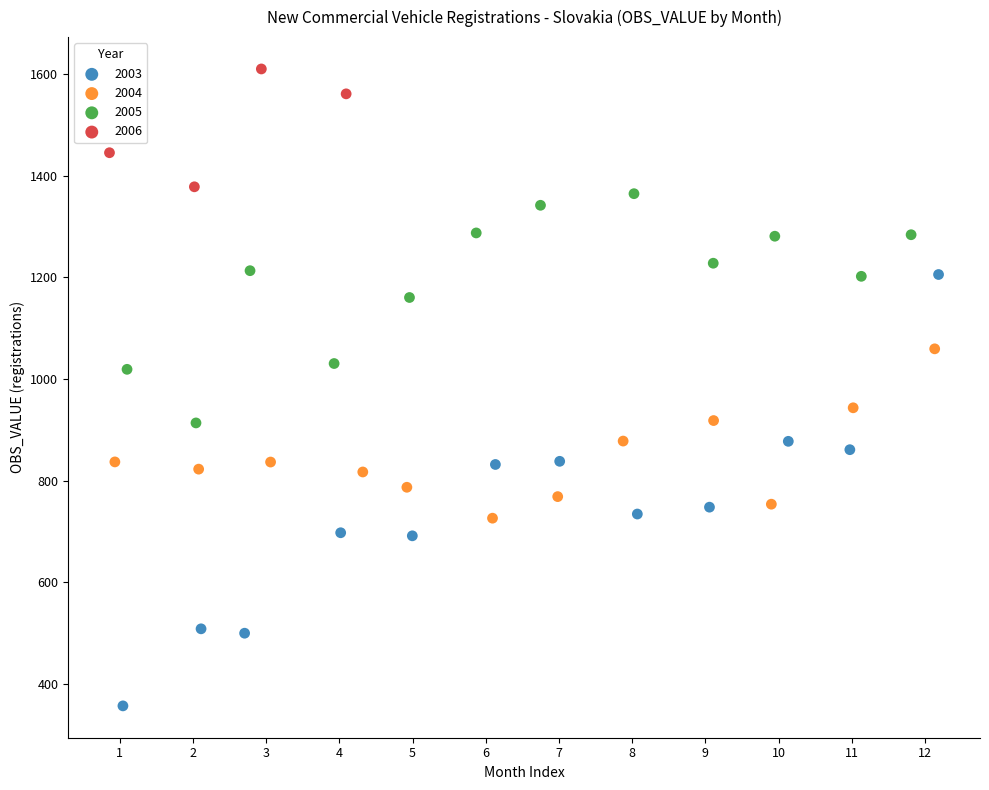

What are all the series names shown in the legend?

2003, 2004, 2005, 2006